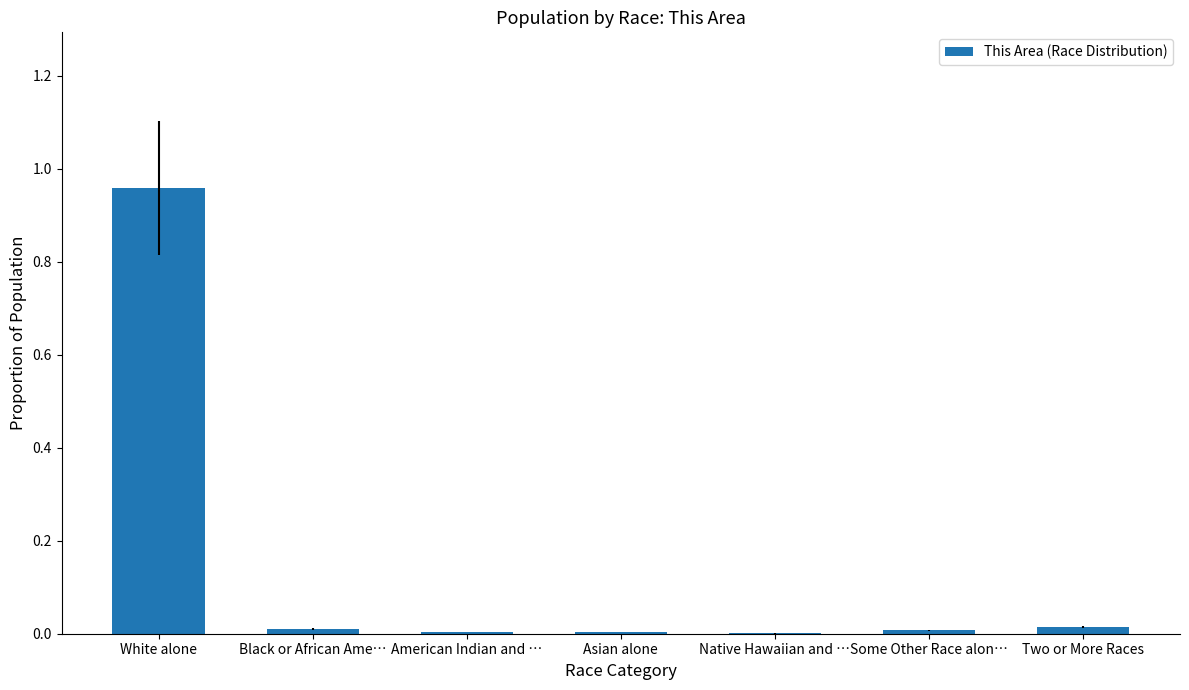

At which category does the chart reach its peak across all series?

White alone